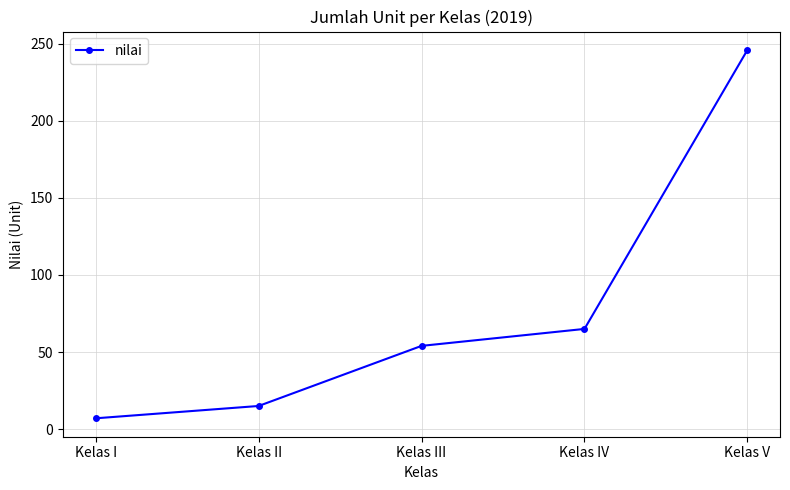

Rank the categories by value from highest to lowest.

Kelas V, Kelas IV, Kelas III, Kelas II, Kelas I